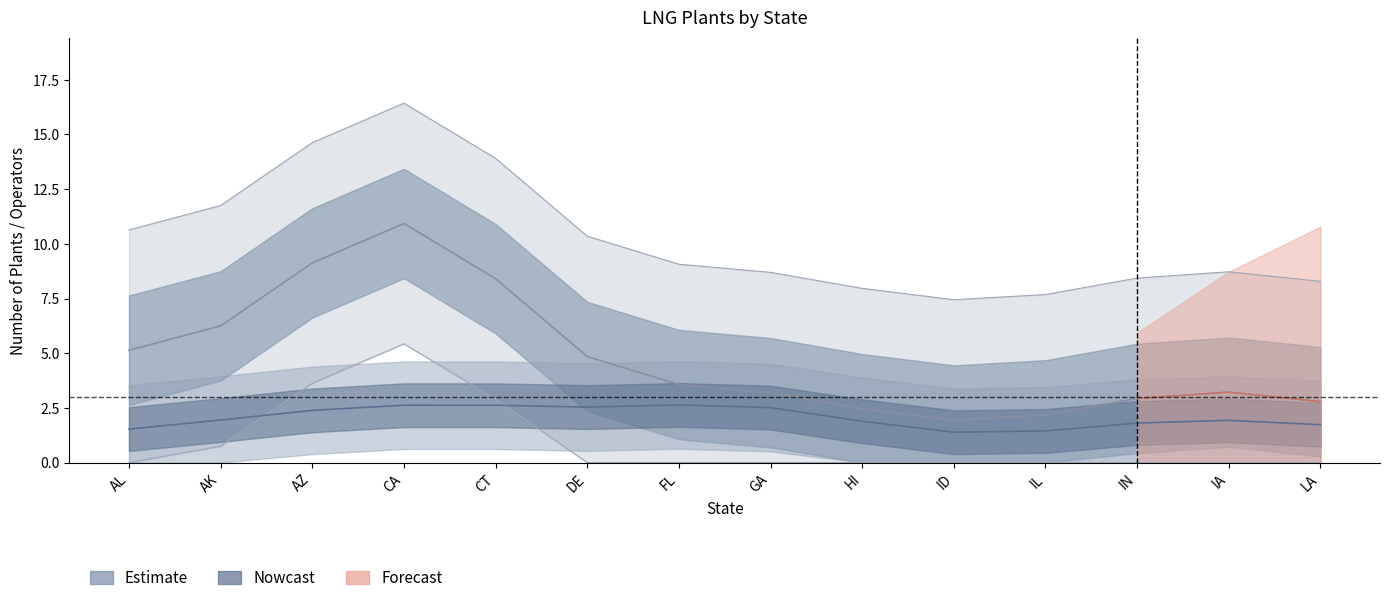

True or false: Unique Operators and Number of Plants intersect in this chart.

False